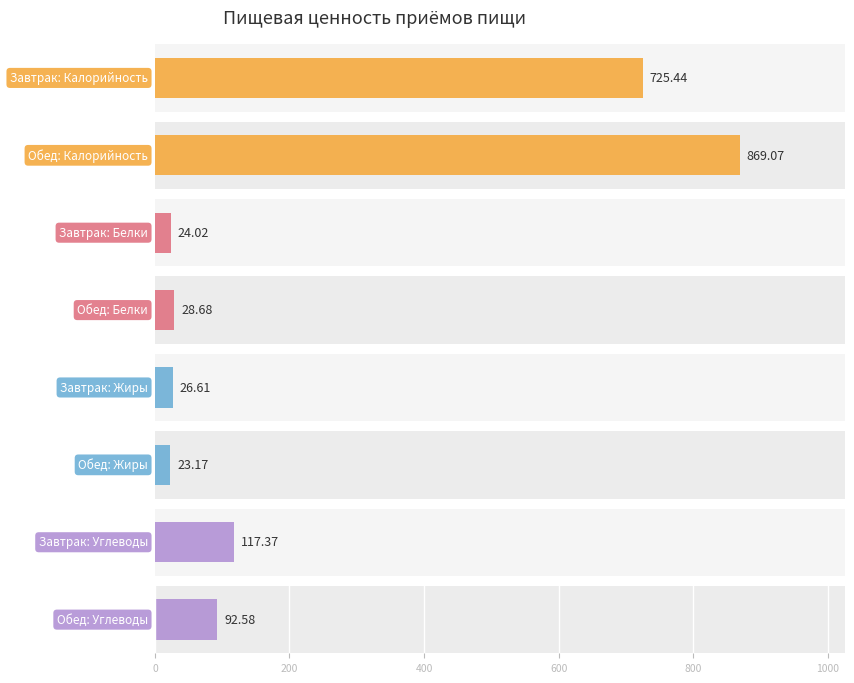

What is the label of the 2nd bar from the right?

Завтрак